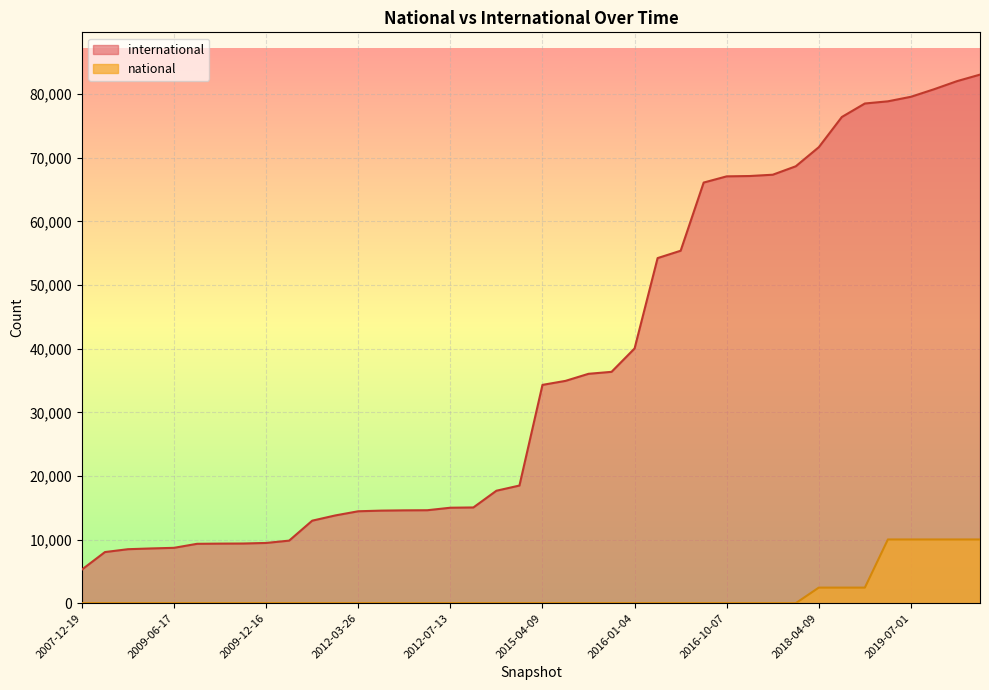

What is the label of the 21st point from the right?

2013-09-10